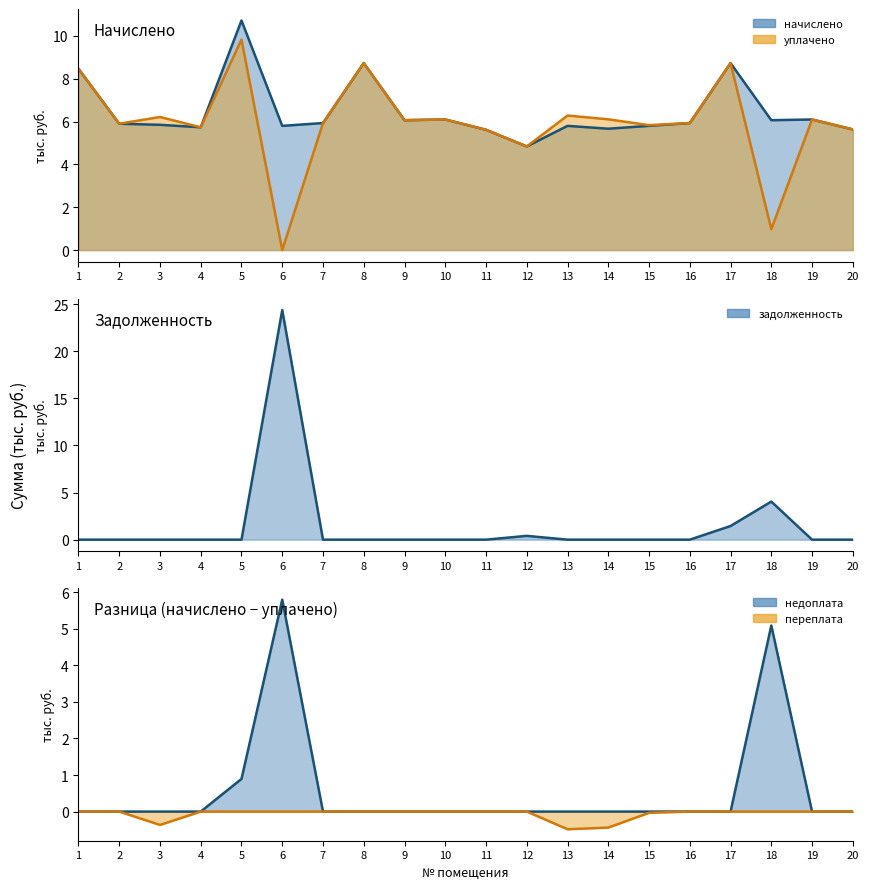

What is the sum of all задолженность values?

30.2